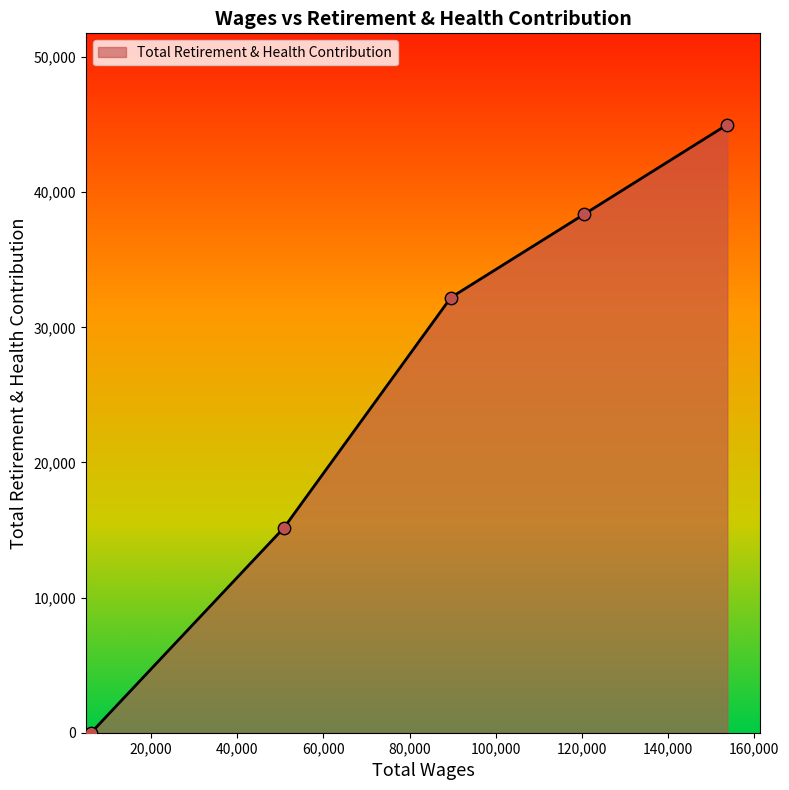

What is the maximum value shown in the chart?

45005